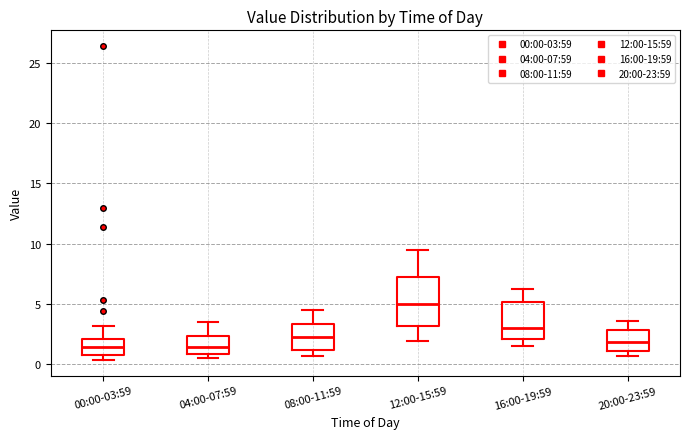

Reading left to right, read every box against the y-axis: the position of its median line, the range the box covers, and the ends of its whiskers. The values are not printed on the chart, so give them approximately, as read against the axis.

00:00-03:59: median 1.5, box 1.0 to 2.0, whiskers 0.5 to 3.0
04:00-07:59: median 1.5, box 1.0 to 2.5, whiskers 0.5 to 3.5
08:00-11:59: median 2.5, box 1.0 to 3.5, whiskers 0.5 to 4.5
12:00-15:59: median 5.0, box 3.0 to 7.0, whiskers 2.0 to 9.5
16:00-19:59: median 3.0, box 2.0 to 5.0, whiskers 1.5 to 6.0
20:00-23:59: median 2.0, box 1.0 to 3.0, whiskers 0.5 to 3.5